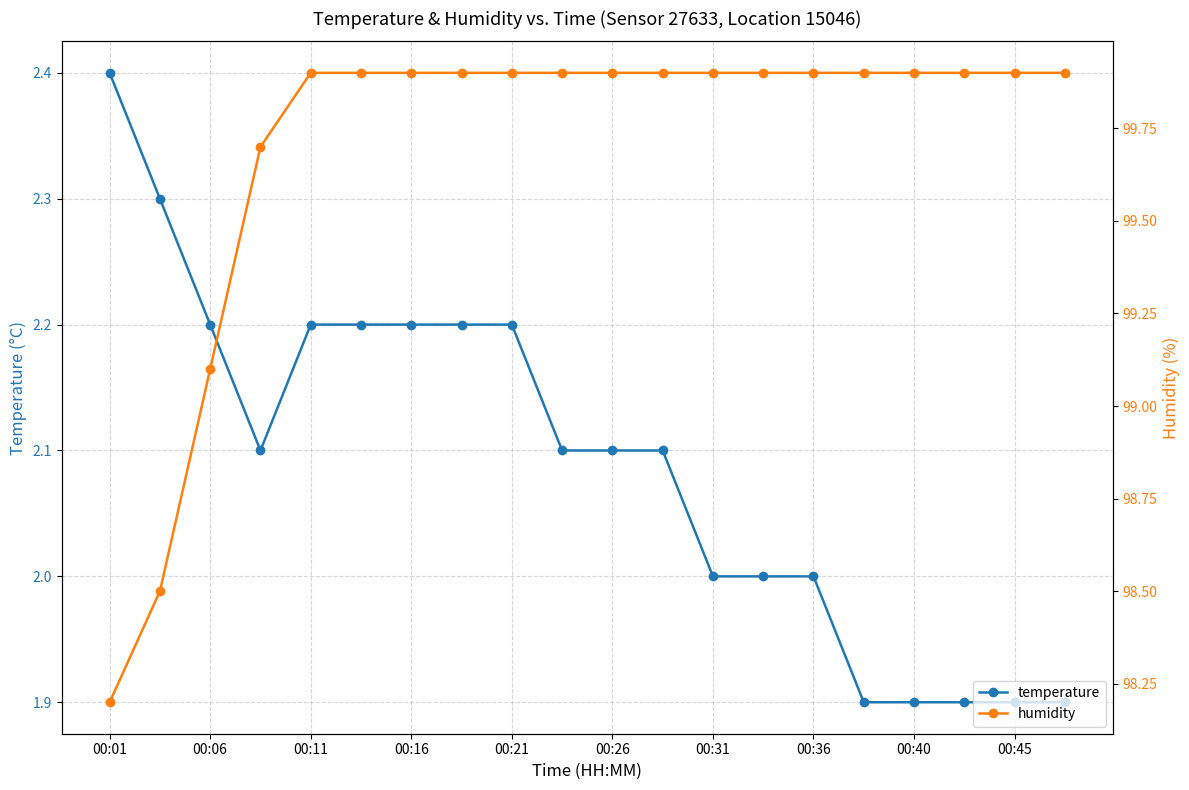

True or false: temperature and humidity cross at least once.

False